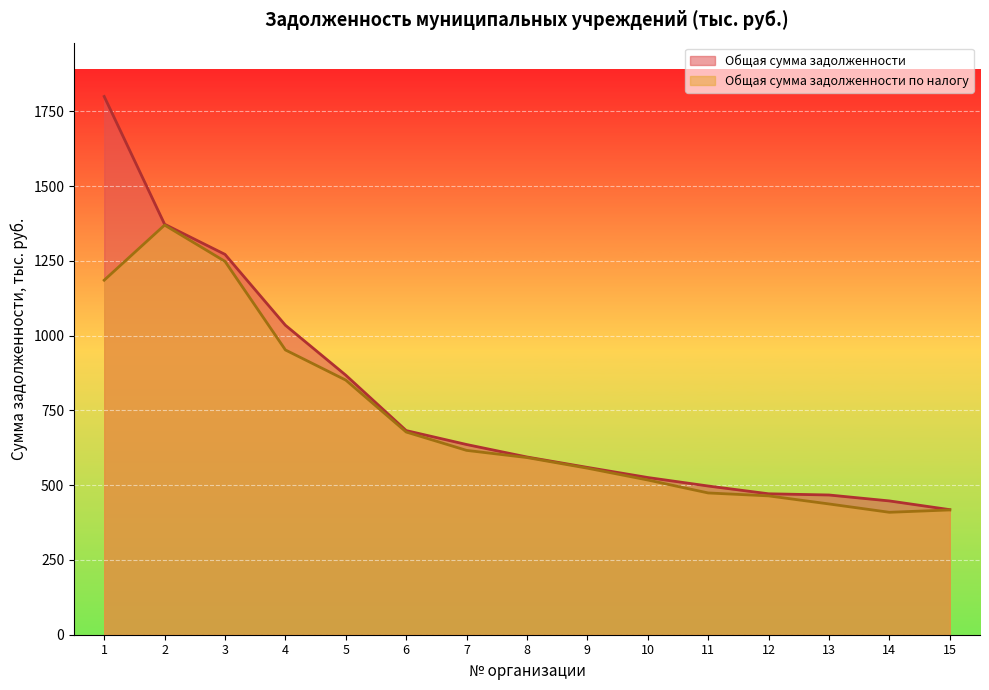

Which has a higher value, 9 or 3?

3